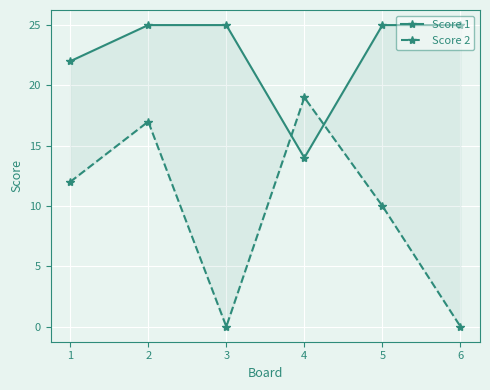

Rank the series at 6 from highest to lowest value.

Score 1, Score 2